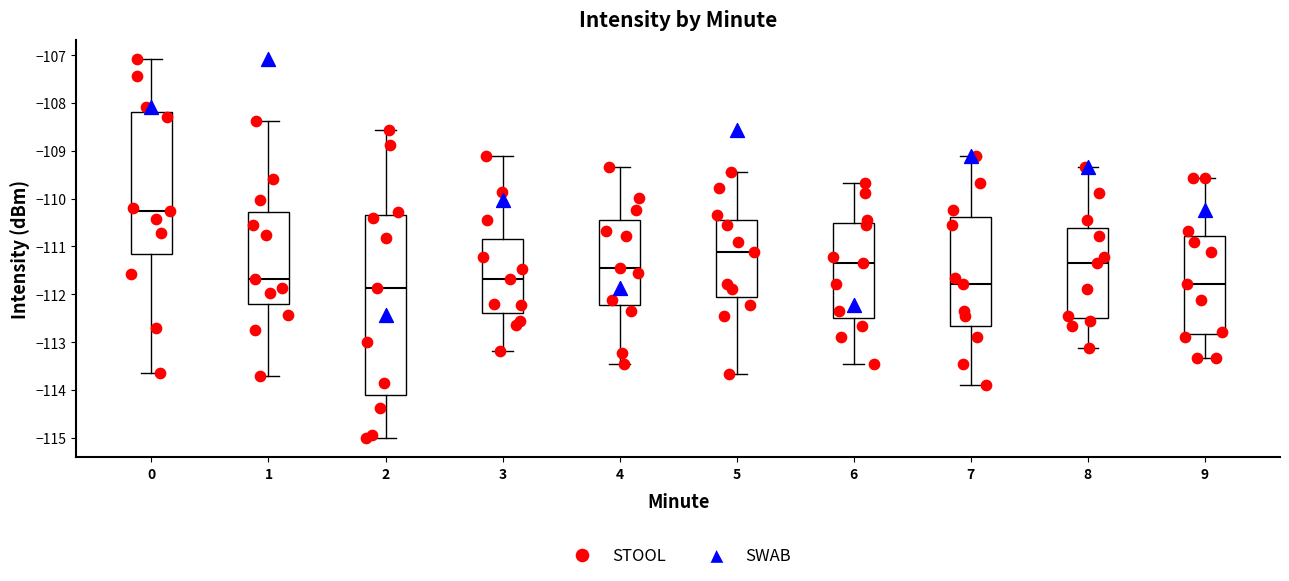

Where does the lower whisker of the box at x = 5 end on the y-axis? The values are not printed on the chart, so give them approximately, as read against the axis.

-113.7